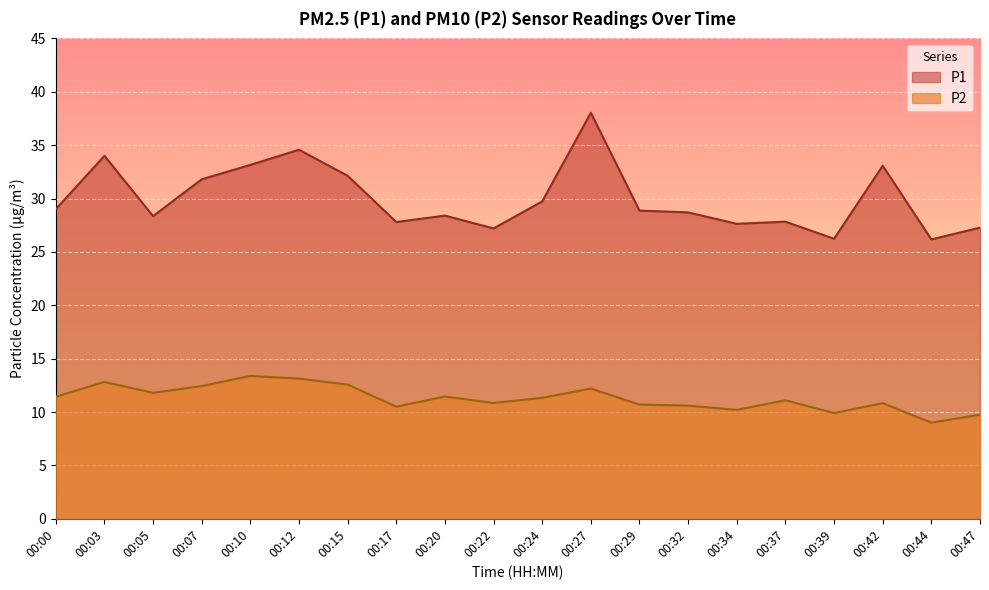

At which category is the sum across all series the highest?

00:27